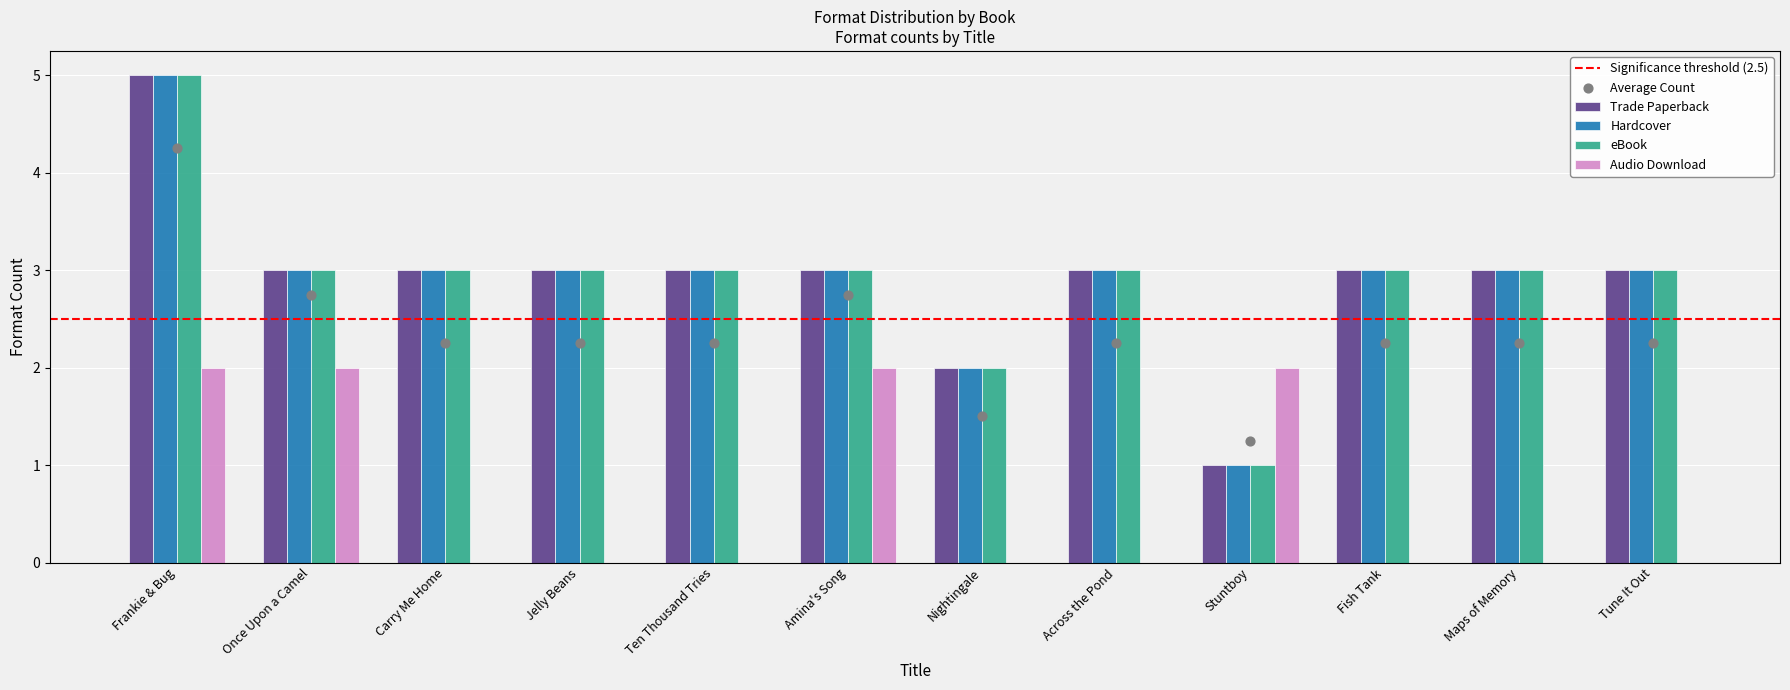

Which series contains the highest Y value?

Trade Paperback